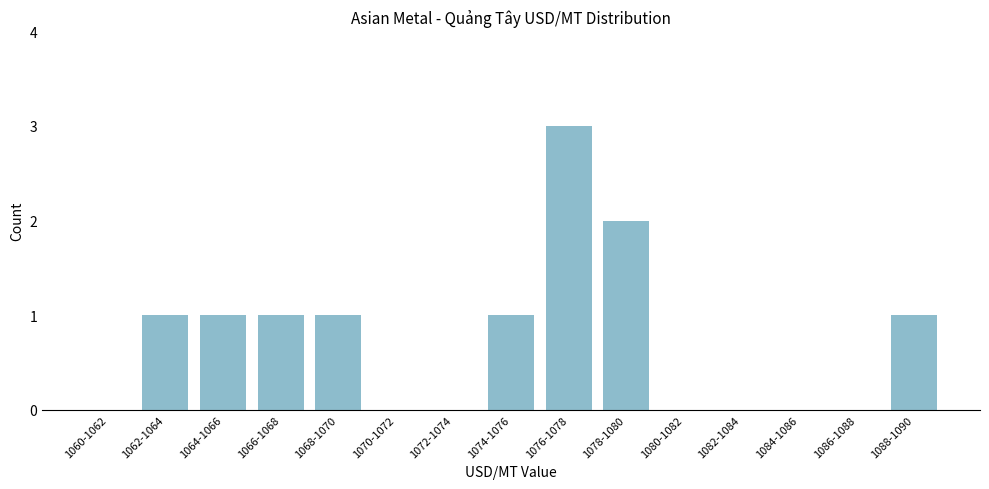

Reading left to right, extract all data points from this chart.

1060-1062=0	1062-1064=1	1064-1066=1	1066-1068=1	1068-1070=1	1070-1072=0	1072-1074=0	1074-1076=1	1076-1078=3	1078-1080=2	1080-1082=0	1082-1084=0	1084-1086=0	1086-1088=0	1088-1090=1